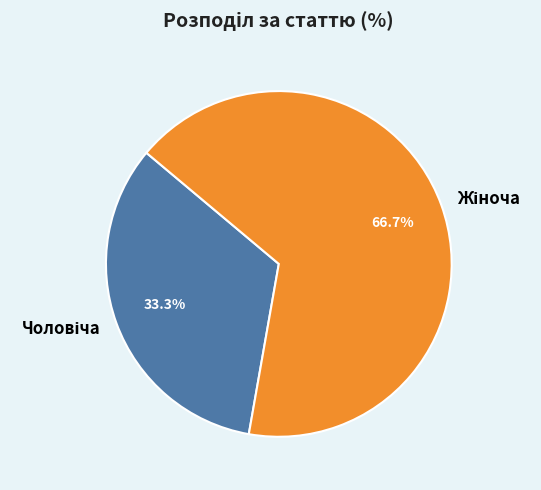

Is there any slice that represents more than half of the pie?

Yes